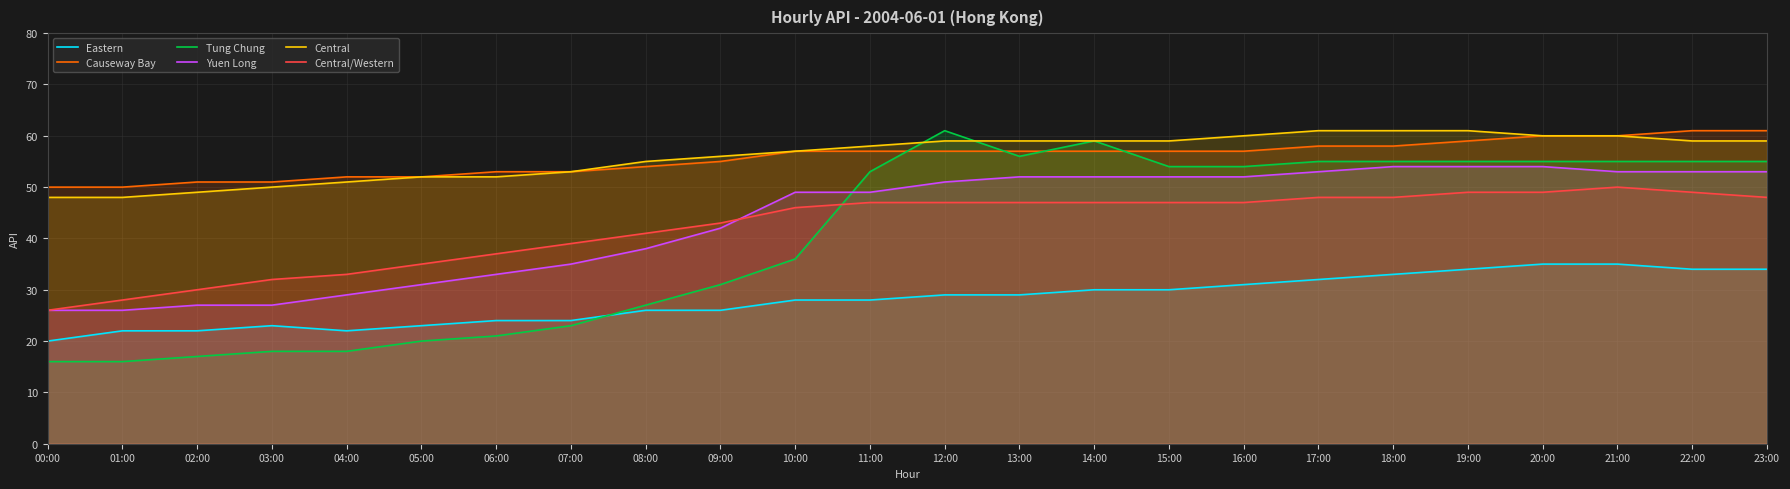

What is the label of the 18th point from the left?

17:00